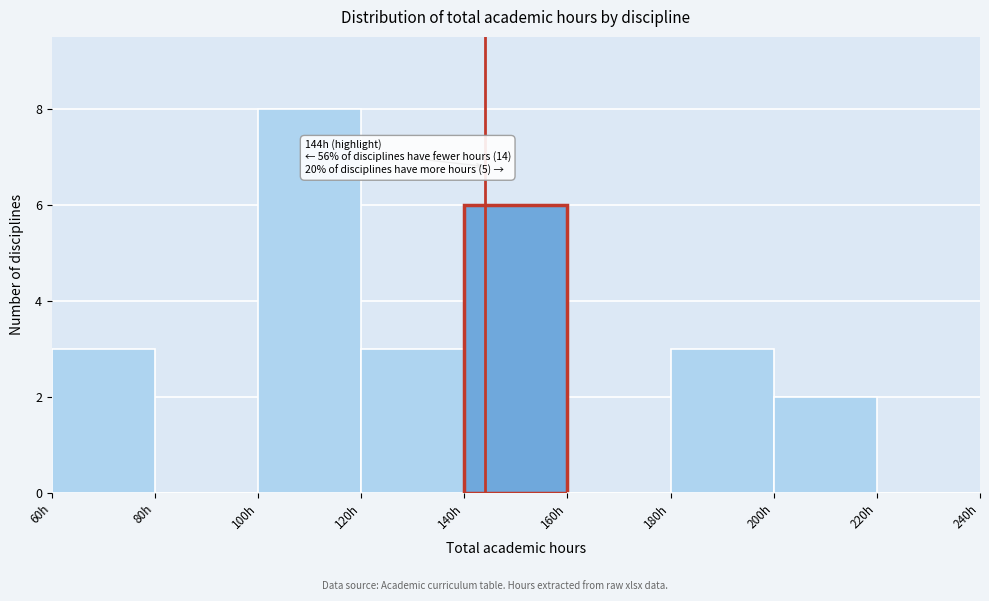

Over which range of the x-axis is the bar tallest?

100 to 120